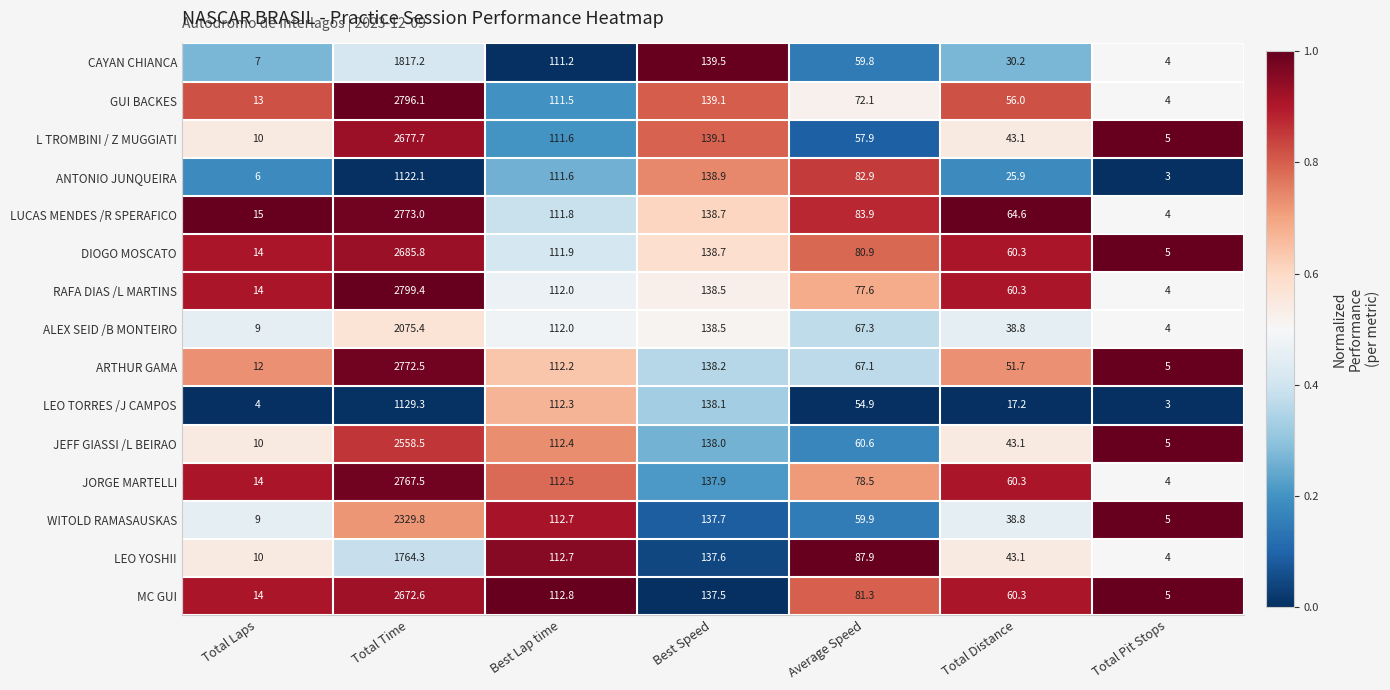

Is it true that CAYAN CHIANCA equals 111.2 at Best Lap time?

True